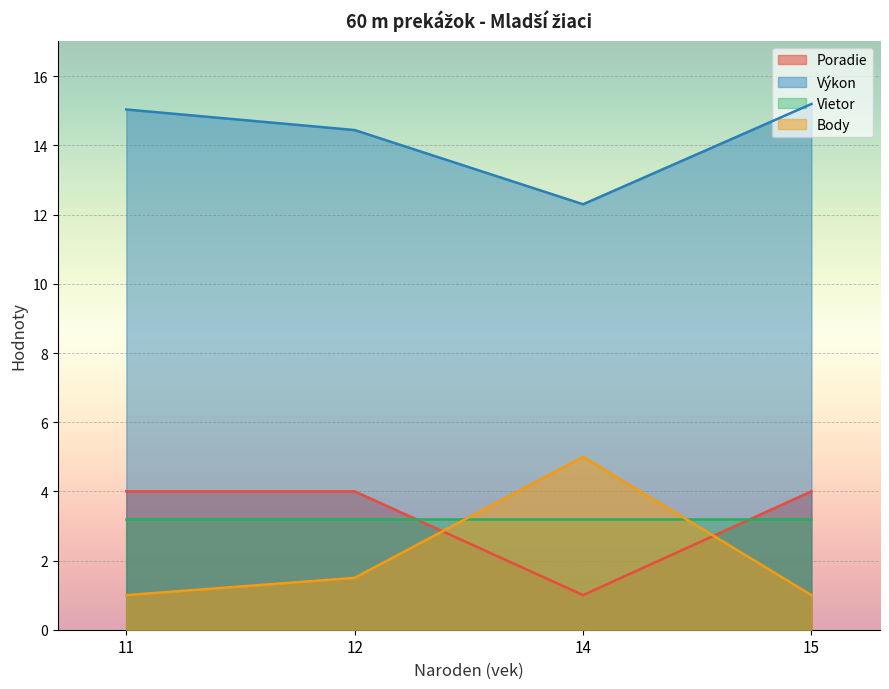

True or false: Výkon and Poradie cross at least once.

False